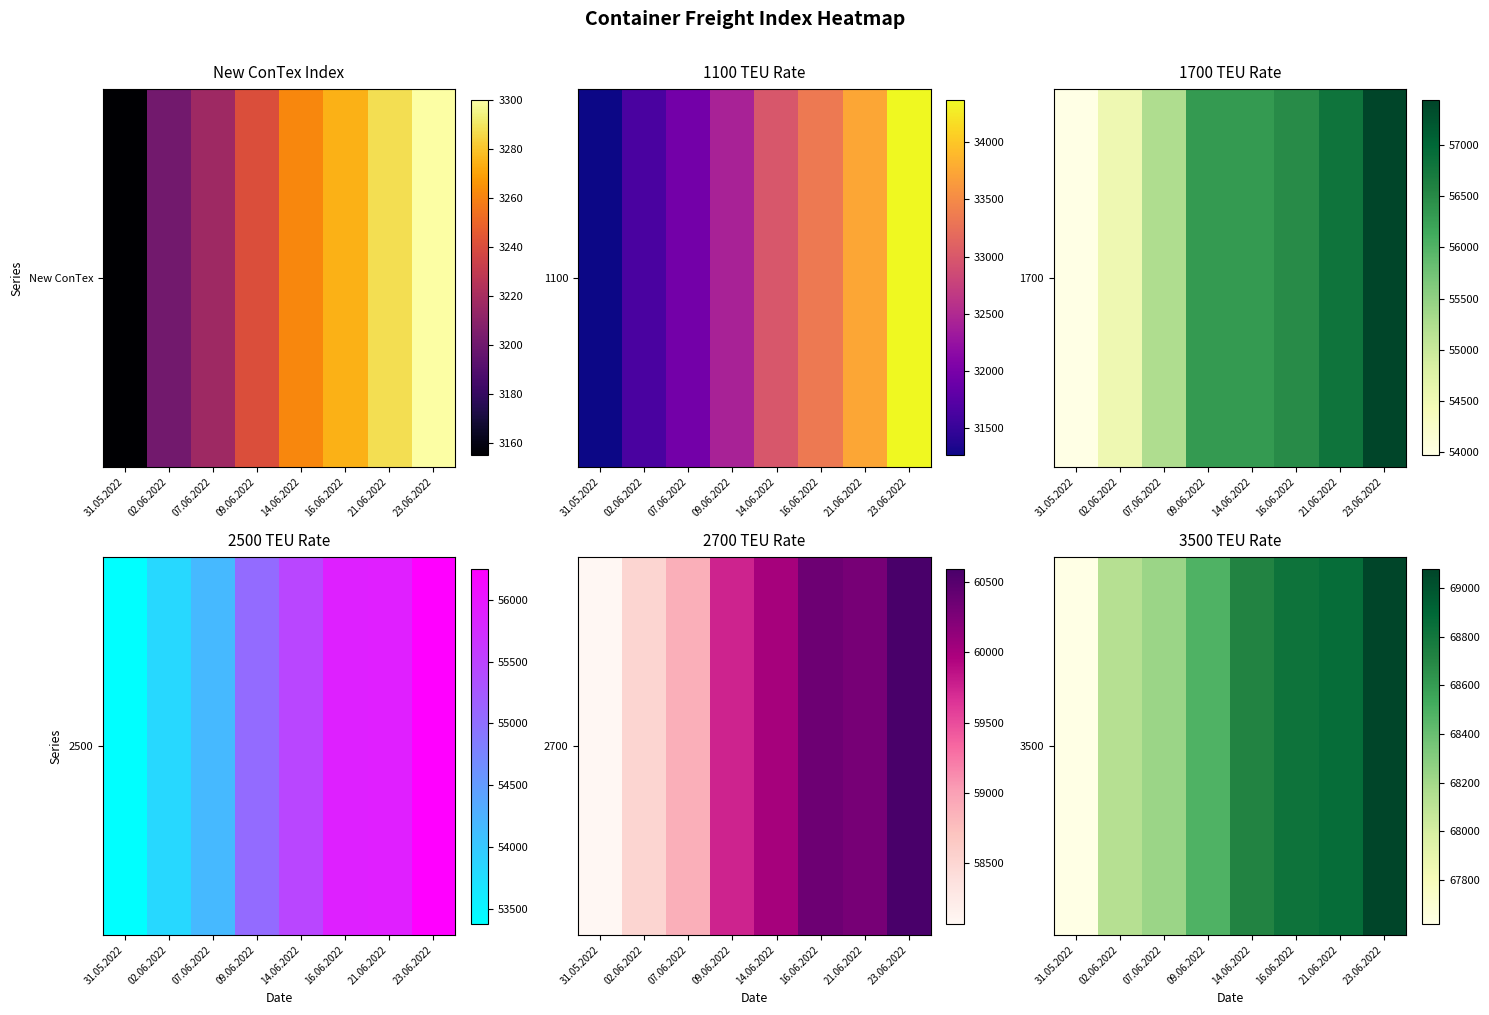

Count the number of categories in the chart.

8